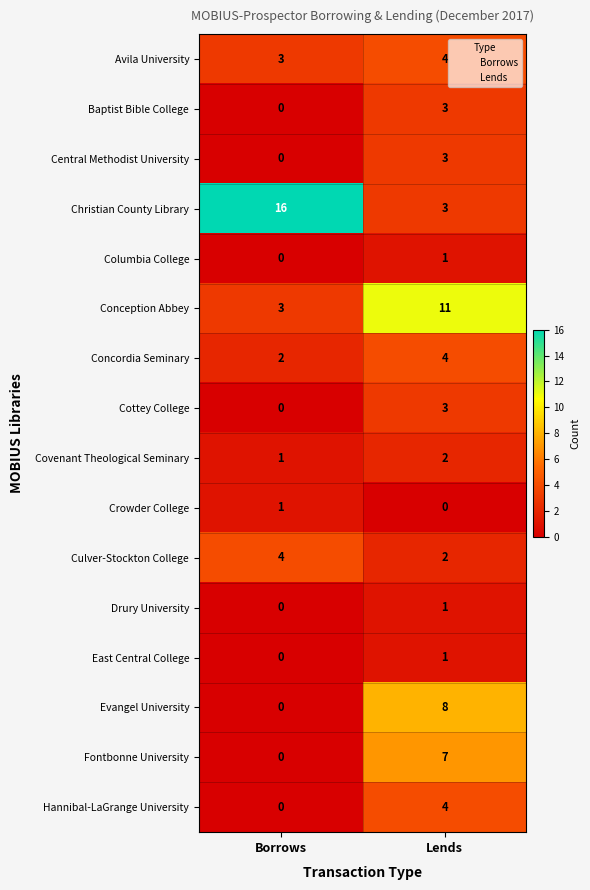

Count the number of categories in the chart.

2